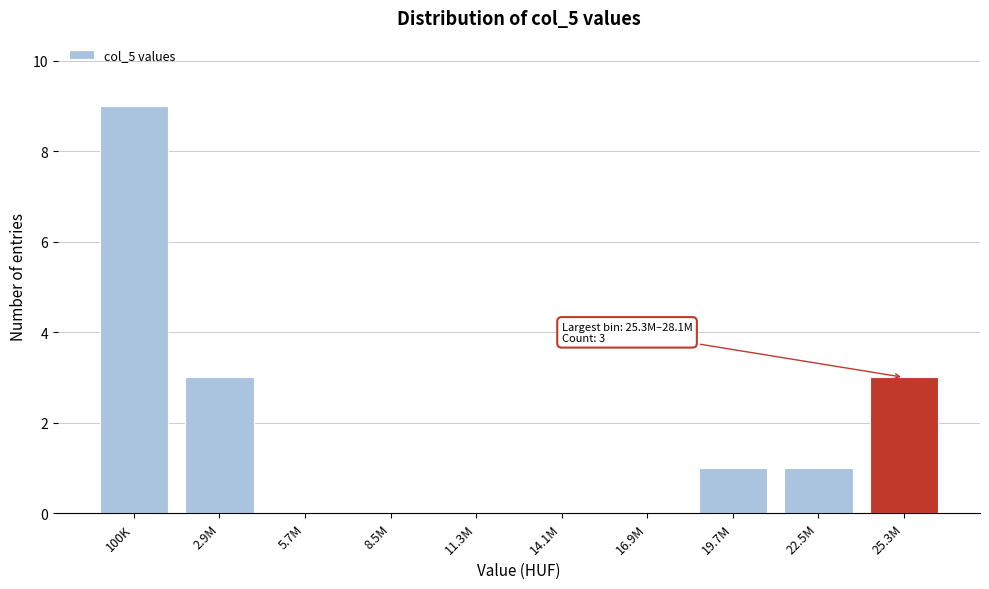

Reading left to right, list all the values displayed in this chart.

100K=9	2.9M=3	5.7M=0	8.5M=0	11.3M=0	14.1M=0	16.9M=0	19.7M=1	22.5M=1	25.3M=3